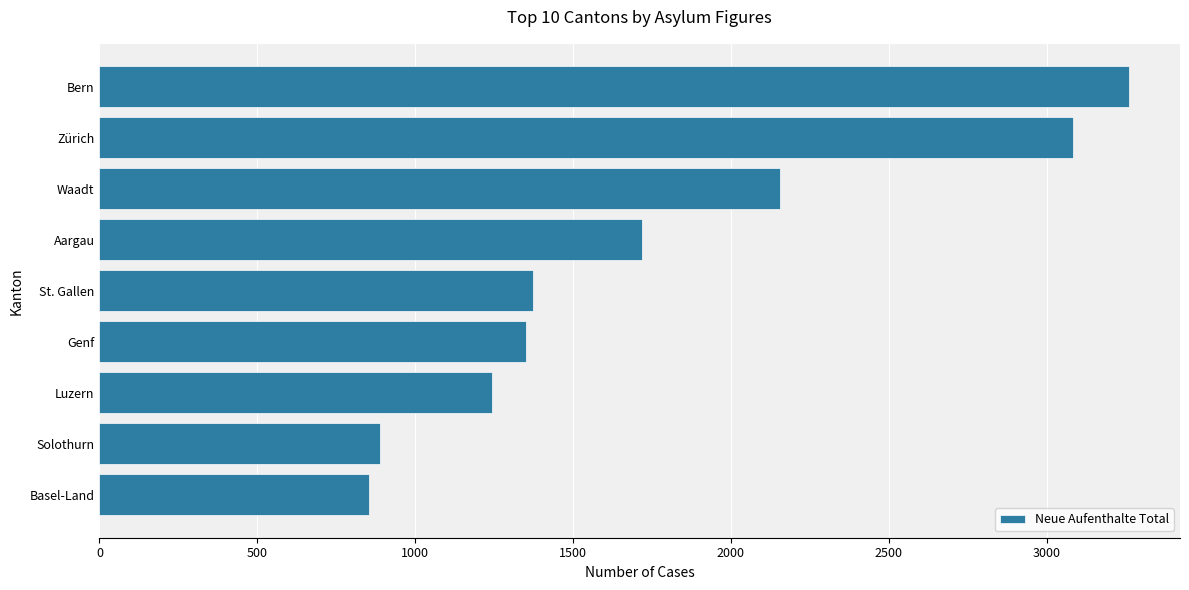

What is the average value?

1770